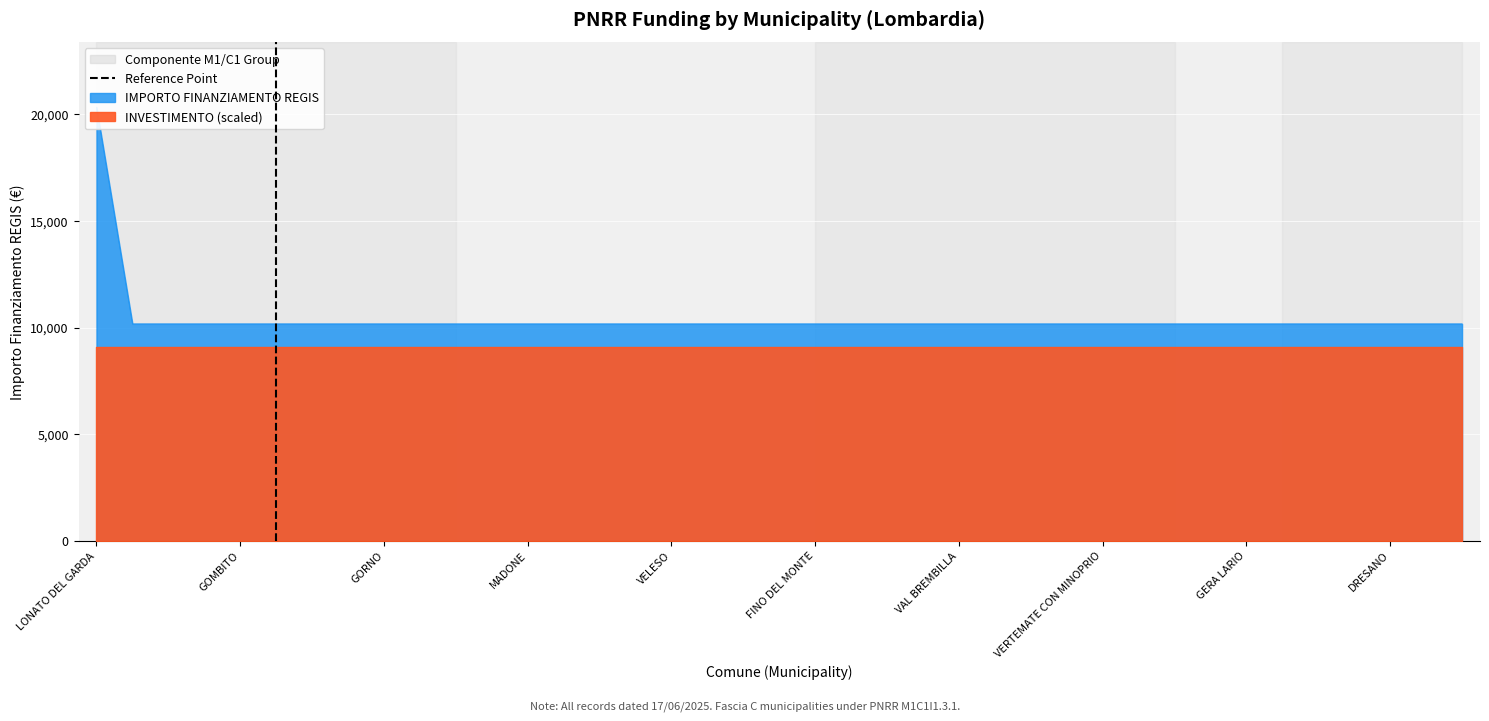

Reading left to right, extract all data points from this chart.

20344	10172	10172	10172	10172	10172	10172	10172	10172	10172	10172	10172	10172	10172	10172	10172	10172	10172	10172	10172	10172	10172	10172	10172	10172	10172	10172	10172	10172	10172	10172	10172	10172	10172	10172	10172	10172	10172	10172